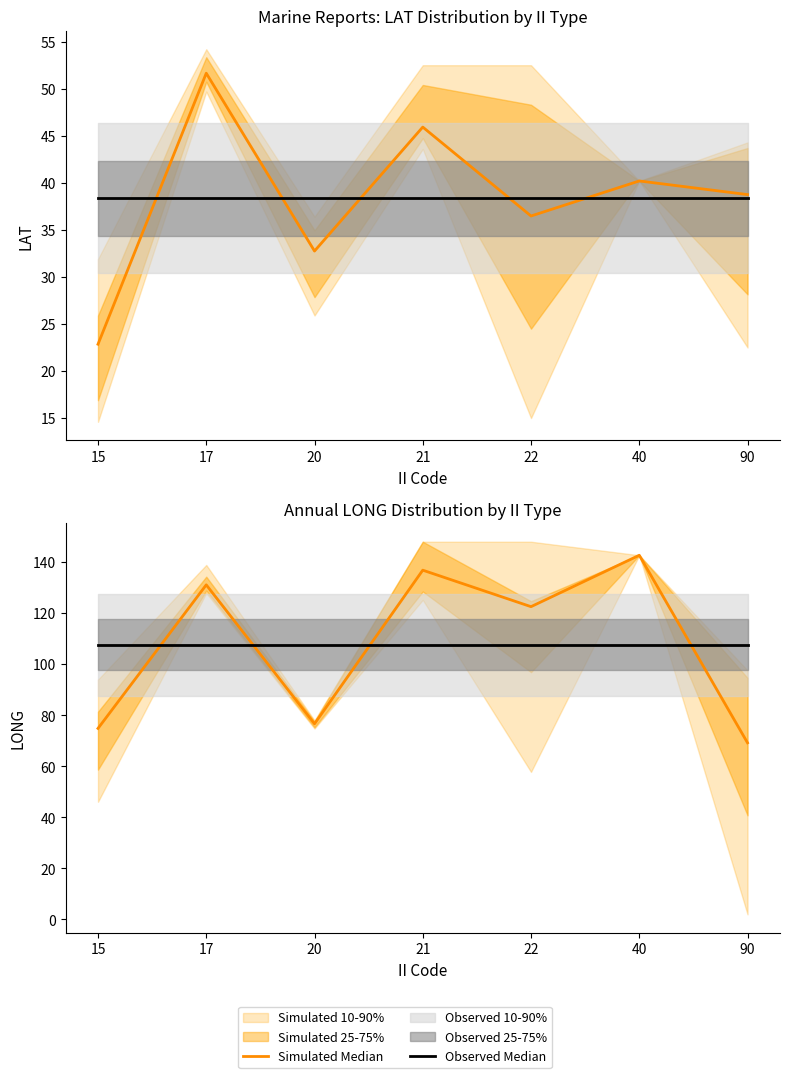

Which series has the largest range (max minus min)?

Simulated Median